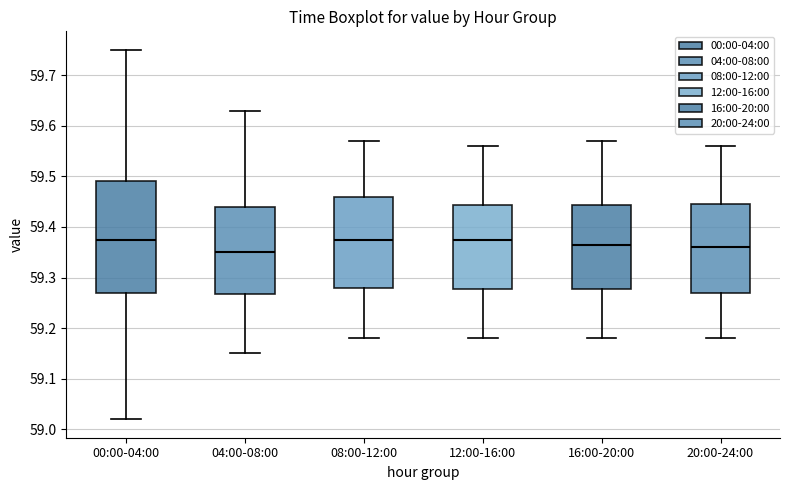

Reading left to right, read every box against the y-axis: the position of its median line, the range the box covers, and the ends of its whiskers. The values are not printed on the chart, so give them approximately, as read against the axis.

00:00-04:00: median 59.38, box 59.27 to 59.49, whiskers 59.02 to 59.75
04:00-08:00: median 59.35, box 59.27 to 59.44, whiskers 59.15 to 59.63
08:00-12:00: median 59.38, box 59.28 to 59.46, whiskers 59.18 to 59.57
12:00-16:00: median 59.38, box 59.28 to 59.44, whiskers 59.18 to 59.56
16:00-20:00: median 59.37, box 59.28 to 59.44, whiskers 59.18 to 59.57
20:00-24:00: median 59.36, box 59.27 to 59.45, whiskers 59.18 to 59.56